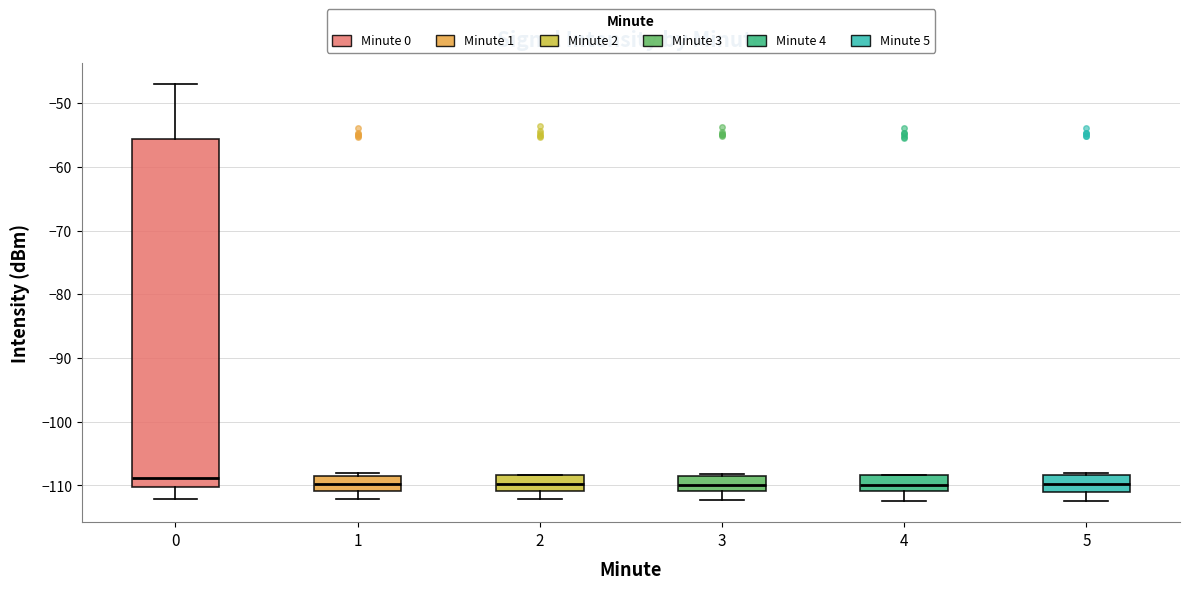

Where does the median line of the box at x = 3 sit on the y-axis? The values are not printed on the chart, so give them approximately, as read against the axis.

-110